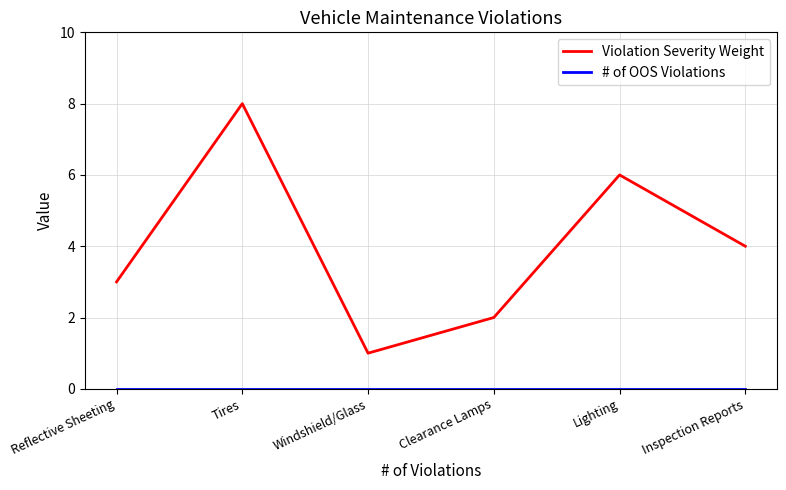

What is the sum of all Violation Severity Weight values?

24